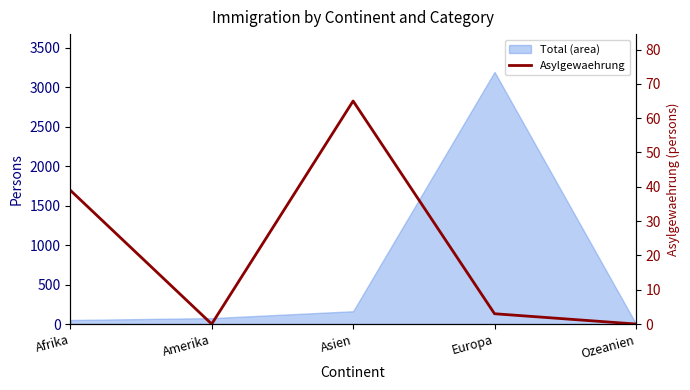

Does the chart have visible grid lines?

No